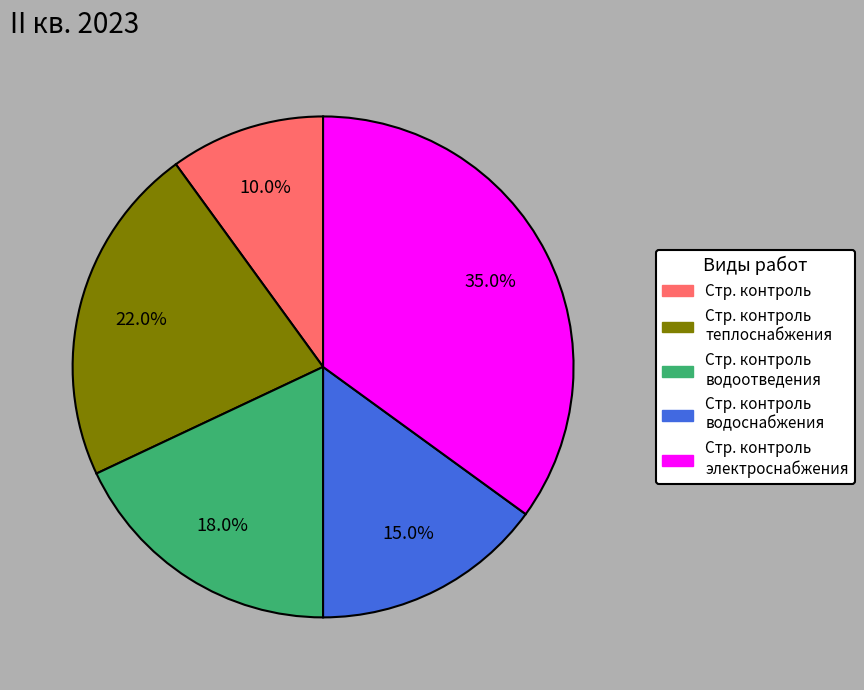

Is there a majority slice in this chart?

No